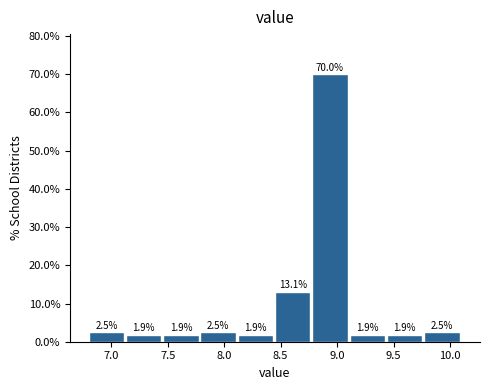

Reading left to right, list every bar in this chart as the range it spans on the x-axis followed by its height. The bar edges are not printed on the chart, so give them approximately, as read against the axis.

6.80 to 7.13: 2.5
7.13 to 7.46: 1.9
7.46 to 7.79: 1.9
7.79 to 8.12: 2.5
8.12 to 8.45: 1.9
8.45 to 8.78: 13.1
8.78 to 9.11: 70.0
9.11 to 9.44: 1.9
9.44 to 9.77: 1.9
9.77 to 10.10: 2.5